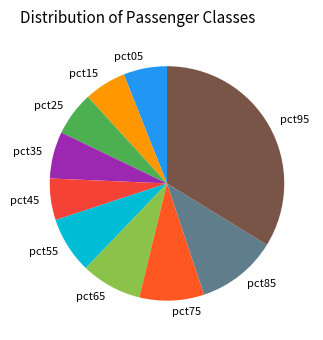

Is pct55 the majority of the pie?

No